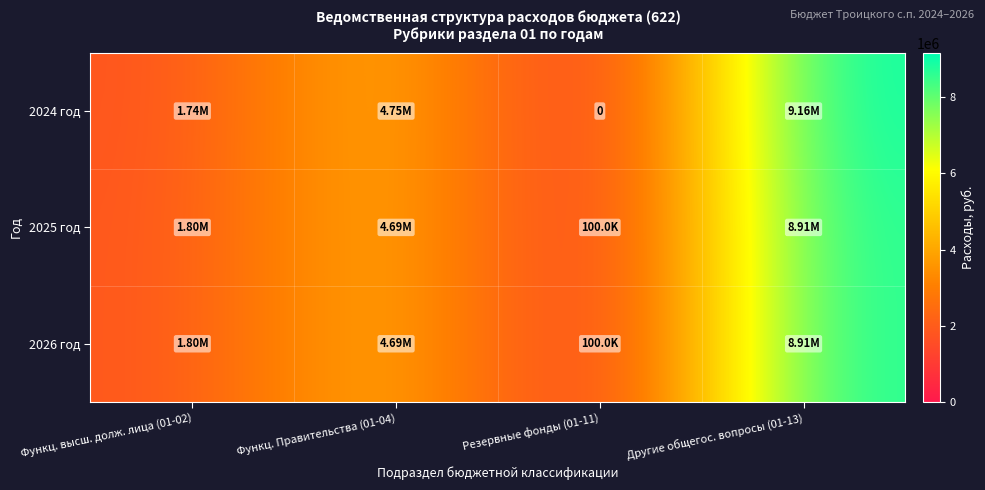

At how many categories does at least one series exceed 7631524?

1